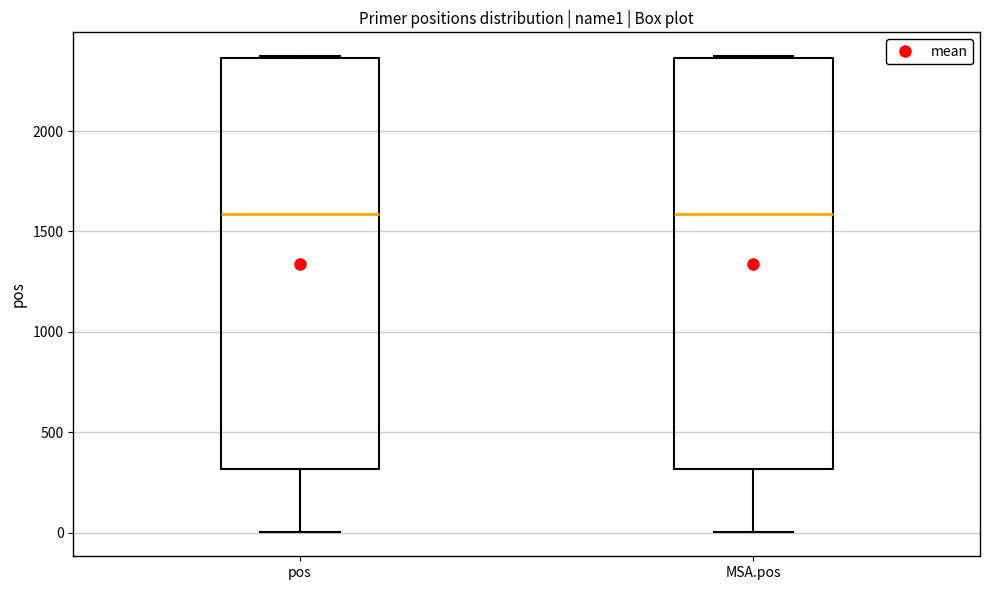

Where is the lower edge of the box for pos on the y-axis? The values are not printed on the chart, so give them approximately, as read against the axis.

300